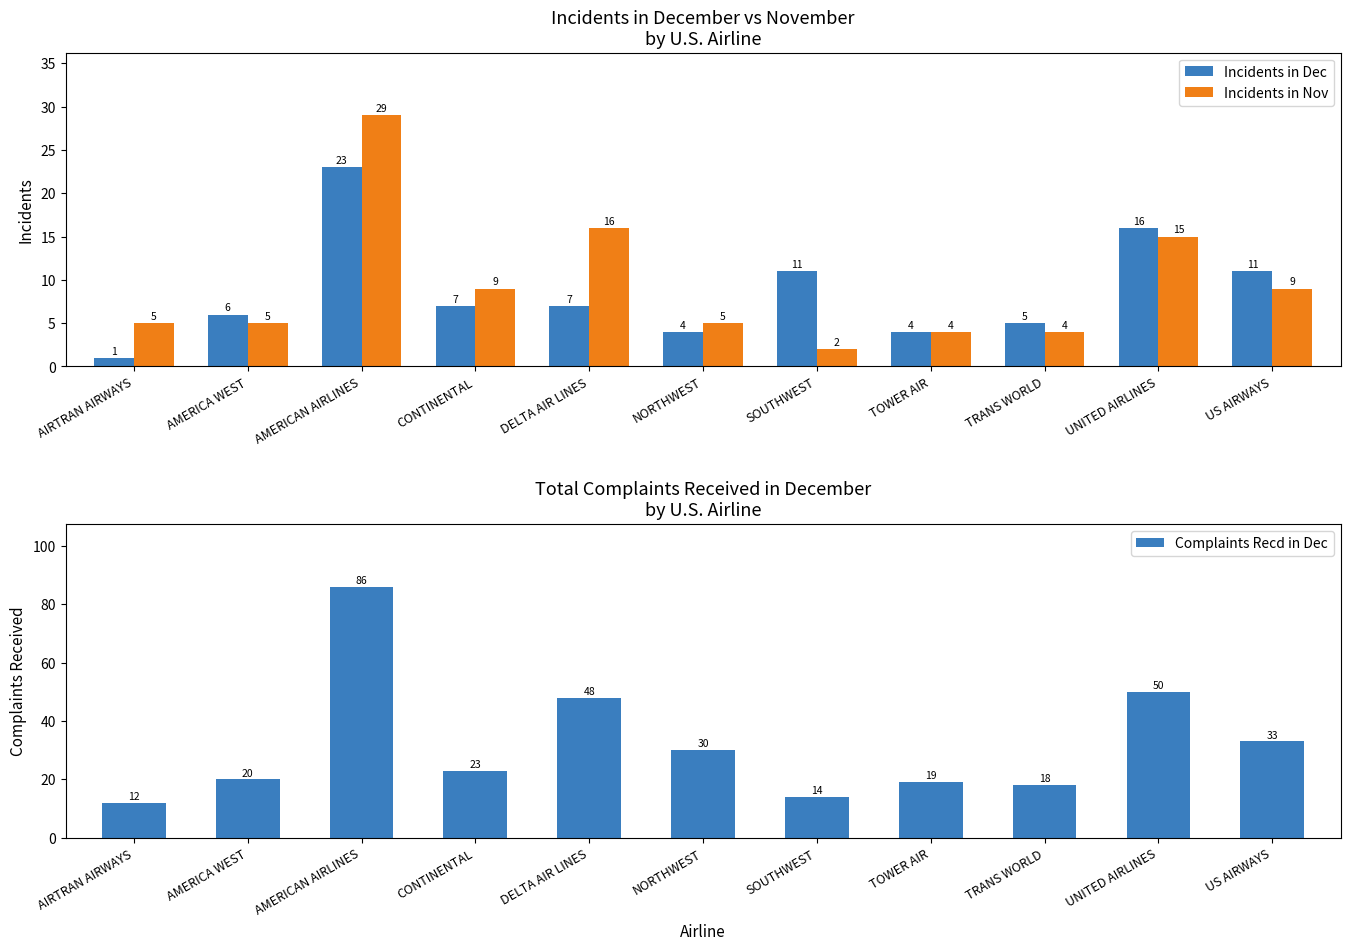

Reading left to right, extract all data points from this chart.

Incidents in Dec: AIRTRAN AIRWAYS=1	AMERICA WEST=6	AMERICAN AIRLINES=23	CONTINENTAL=7	DELTA AIR LINES=7	NORTHWEST=4	SOUTHWEST=11	TOWER AIR=4	TRANS WORLD=5	UNITED AIRLINES=16	US AIRWAYS=11
Incidents in Nov: AIRTRAN AIRWAYS=5	AMERICA WEST=5	AMERICAN AIRLINES=29	CONTINENTAL=9	DELTA AIR LINES=16	NORTHWEST=5	SOUTHWEST=2	TOWER AIR=4	TRANS WORLD=4	UNITED AIRLINES=15	US AIRWAYS=9
Complaints Recd in Dec: AIRTRAN AIRWAYS=12	AMERICA WEST=20	AMERICAN AIRLINES=86	CONTINENTAL=23	DELTA AIR LINES=48	NORTHWEST=30	SOUTHWEST=14	TOWER AIR=19	TRANS WORLD=18	UNITED AIRLINES=50	US AIRWAYS=33